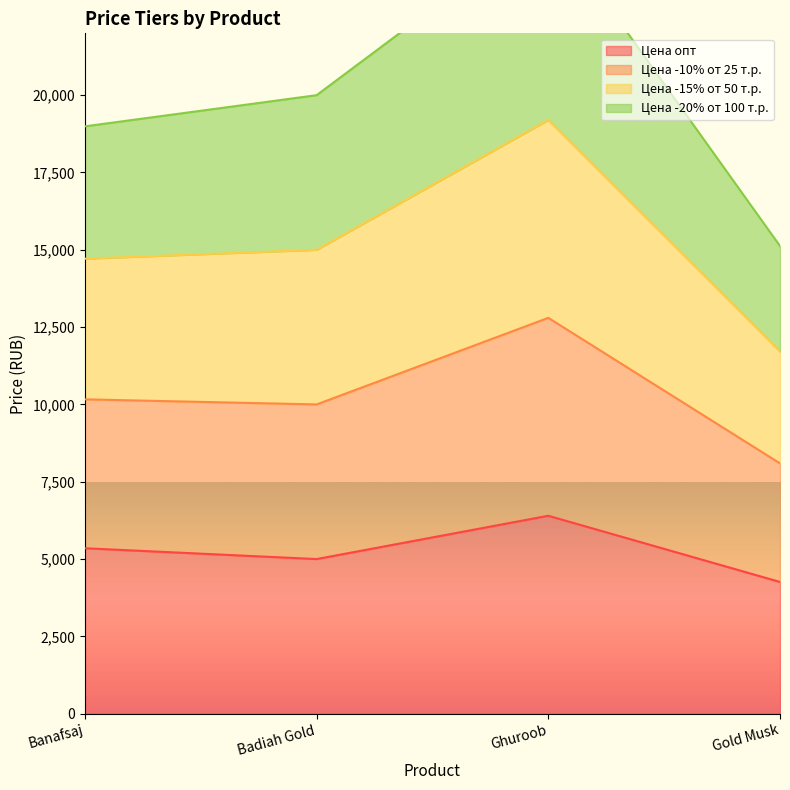

The Цена опт series shows 4260 at Gold Musk. True or false?

True